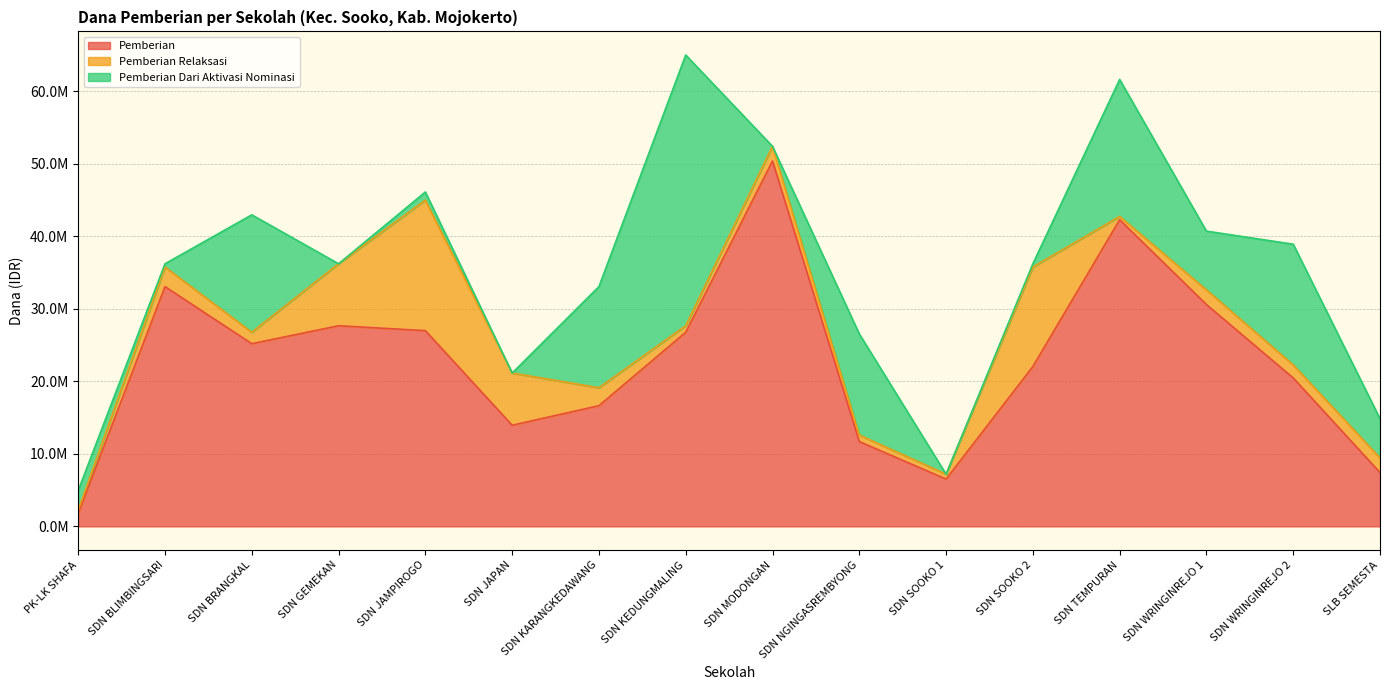

Between PK-LK SHAFA and SDN GEMEKAN, which series saw the biggest shift?

Pemberian